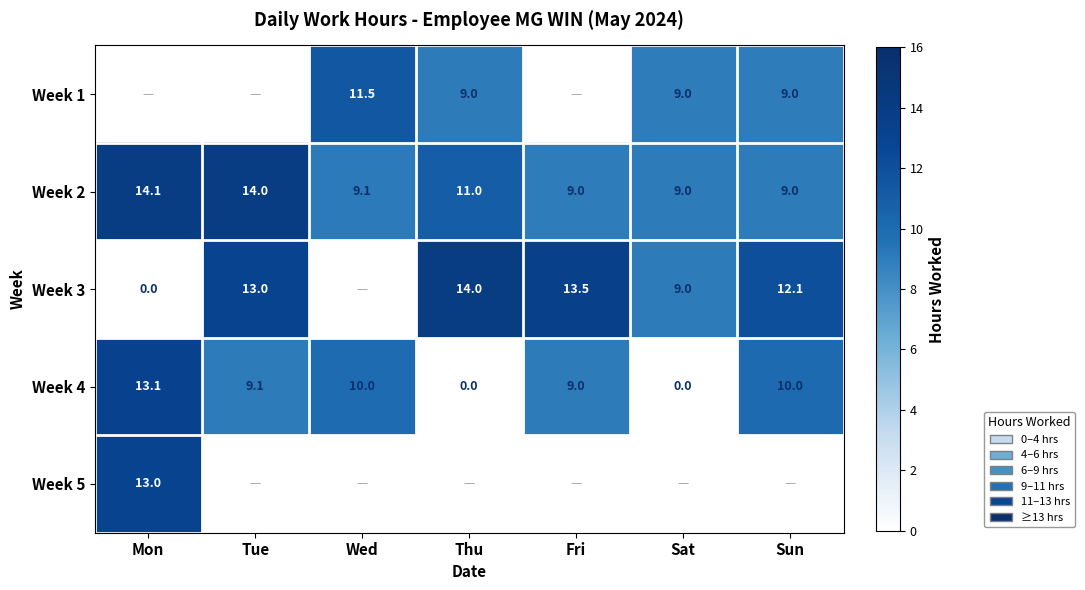

Where does the Week 4 series first go above 9?

Mon